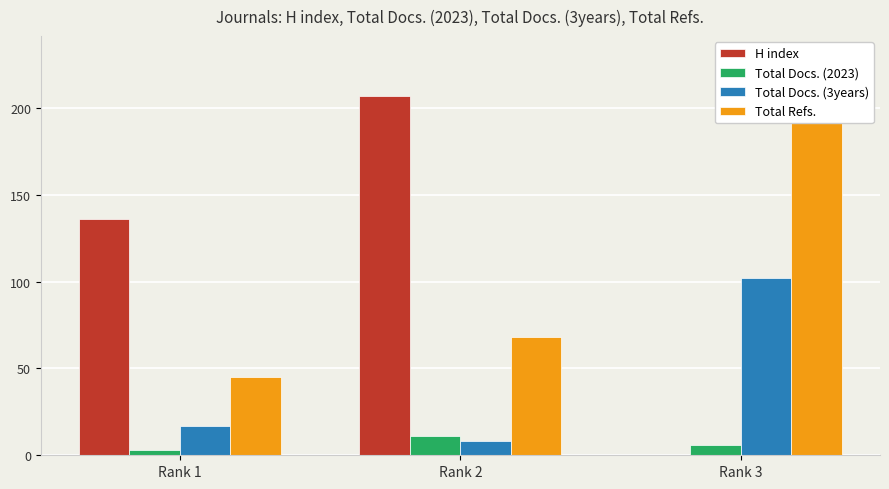

At which label does Total Refs. first exceed 68?

Rank 3